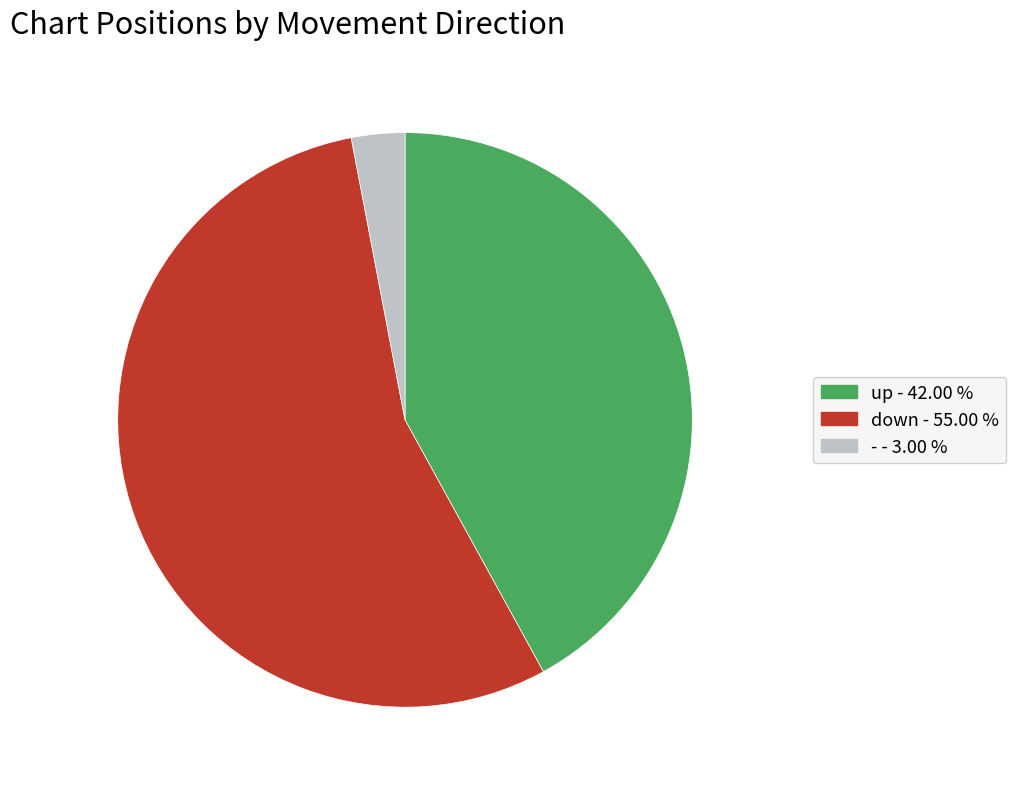

What is the ratio of the value at down - 55.00 % to the value at - - 3.00 %?

18.3